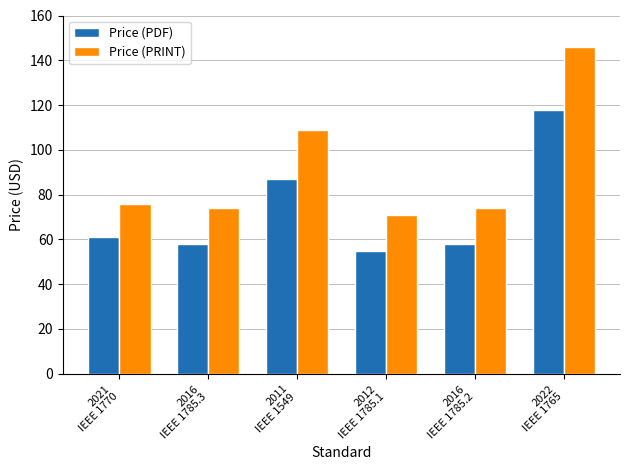

How many data points in Price (PDF) are less than 61?

3